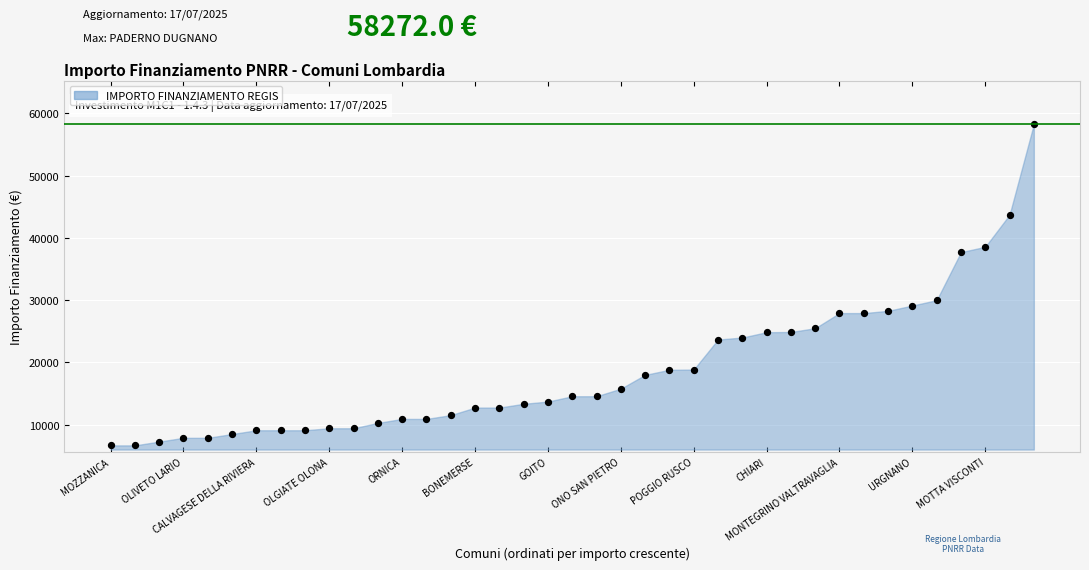

What is the range of Y values (max minus min)?

51595